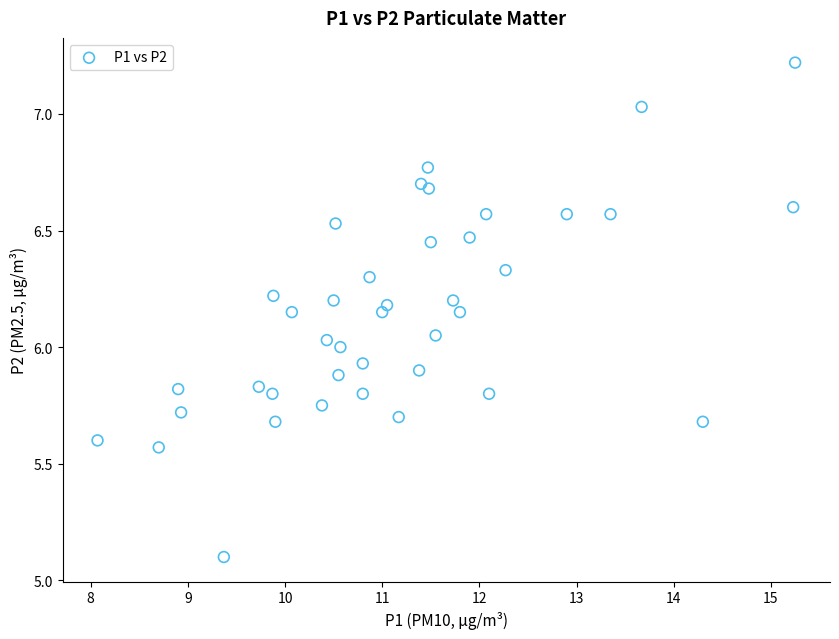

What is the range of X values (max minus min)?

7.2